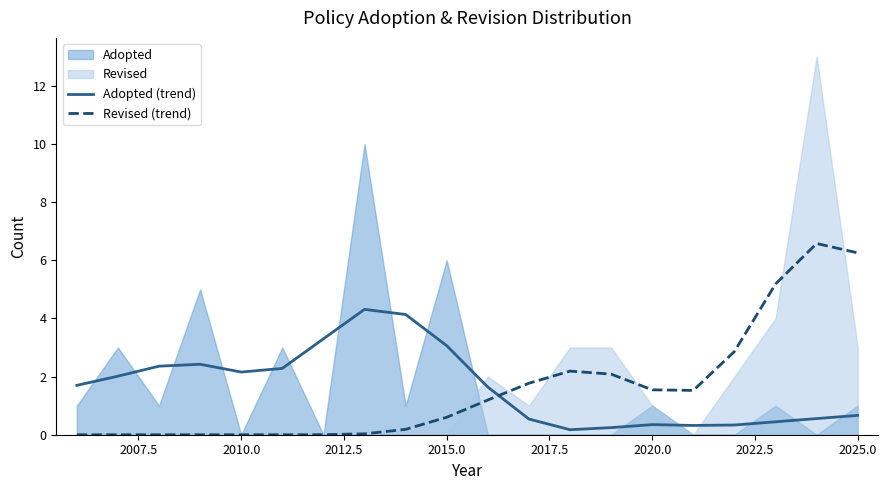

What is the average value of the Revised (trend) series?

1.6